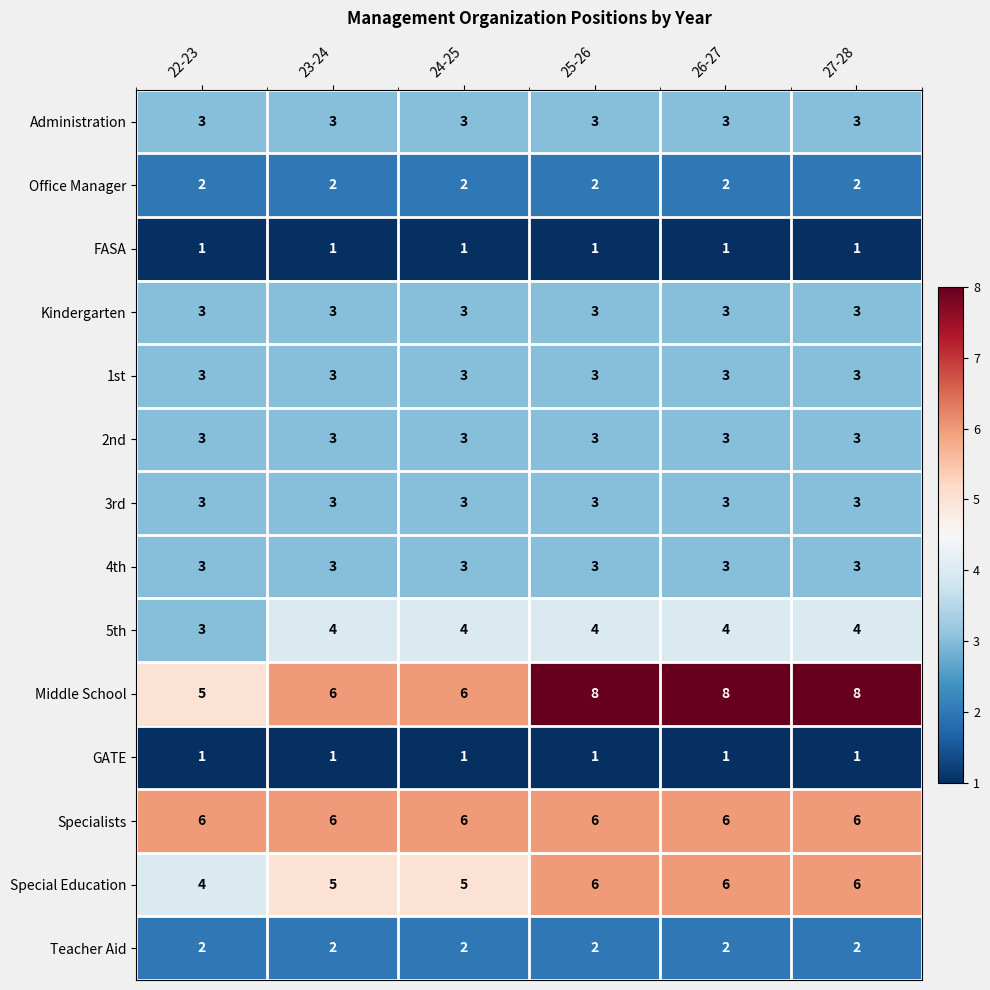

The value of 2nd at 22-23 is 2. True or false?

False